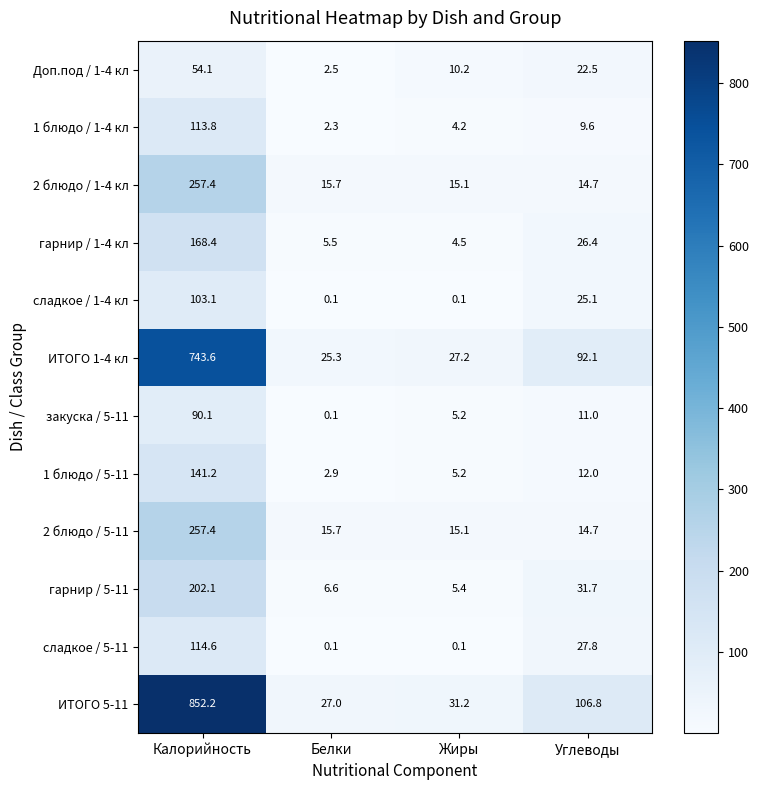

At which label is 1 блюдо / 1-4 кл closest to 58?

Углеводы